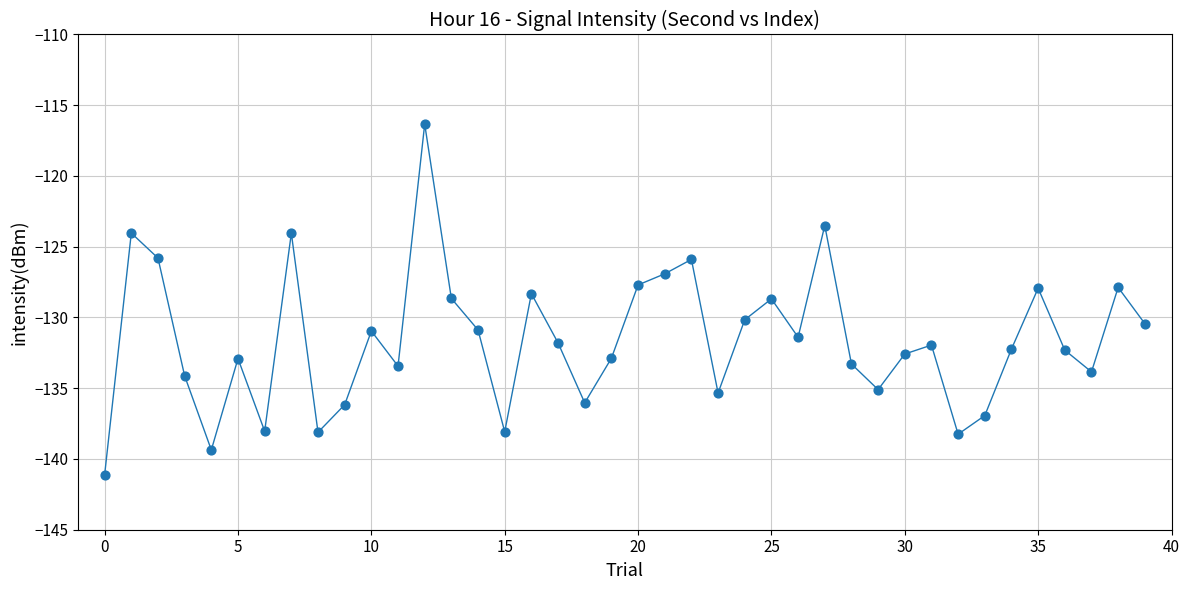

What is the difference between the maximum and minimum values?

24.8